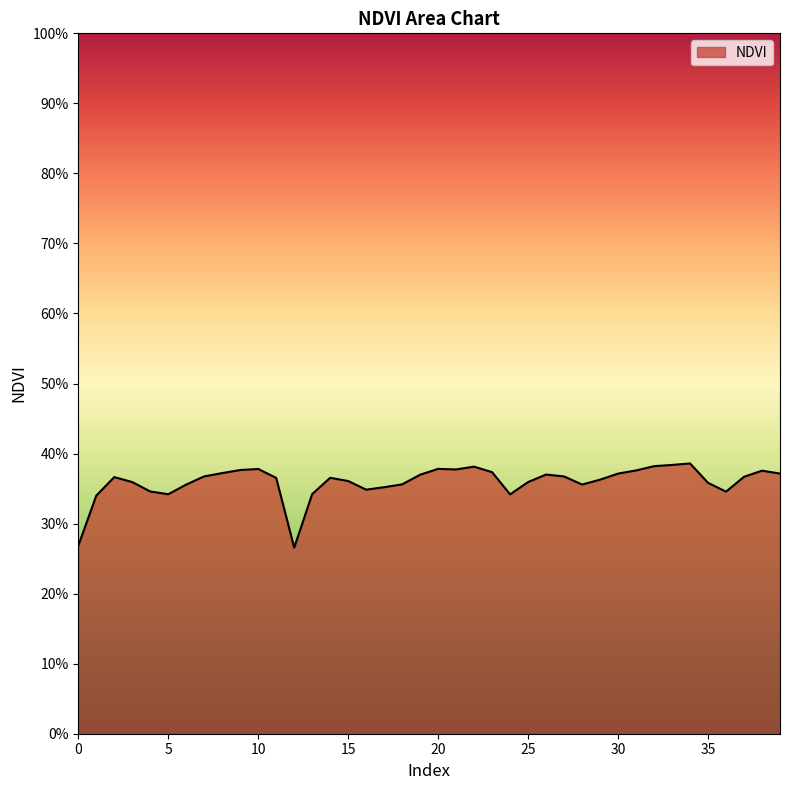

Does the chart have visible grid lines?

No